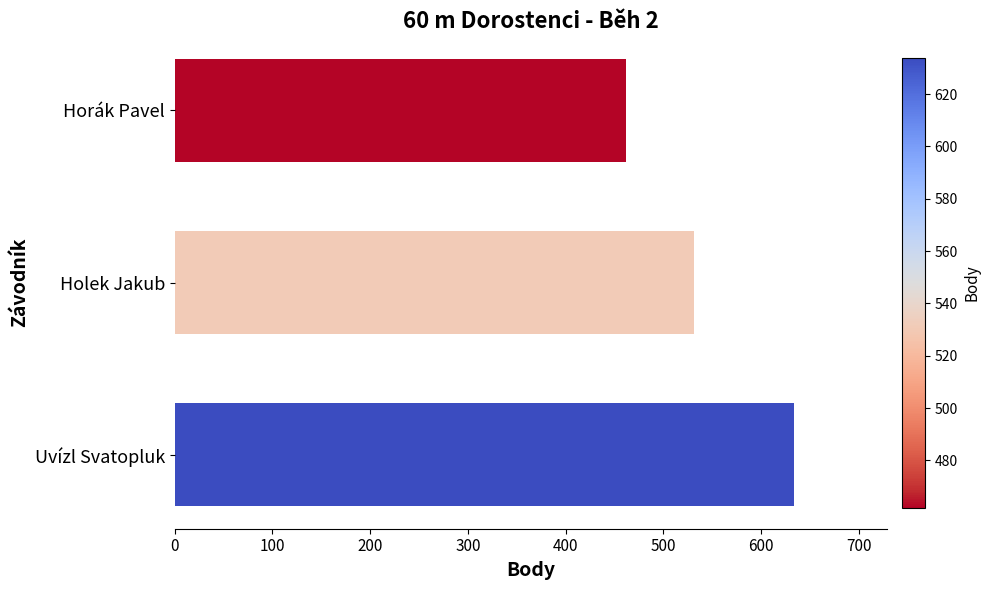

Does the chart contain any negative values?

No